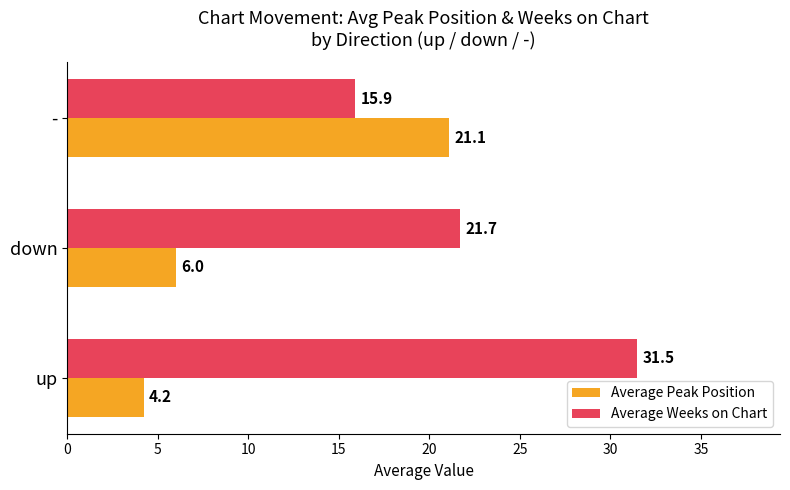

Rank the categories by Average Peak Position value from lowest to highest.

up, down, -